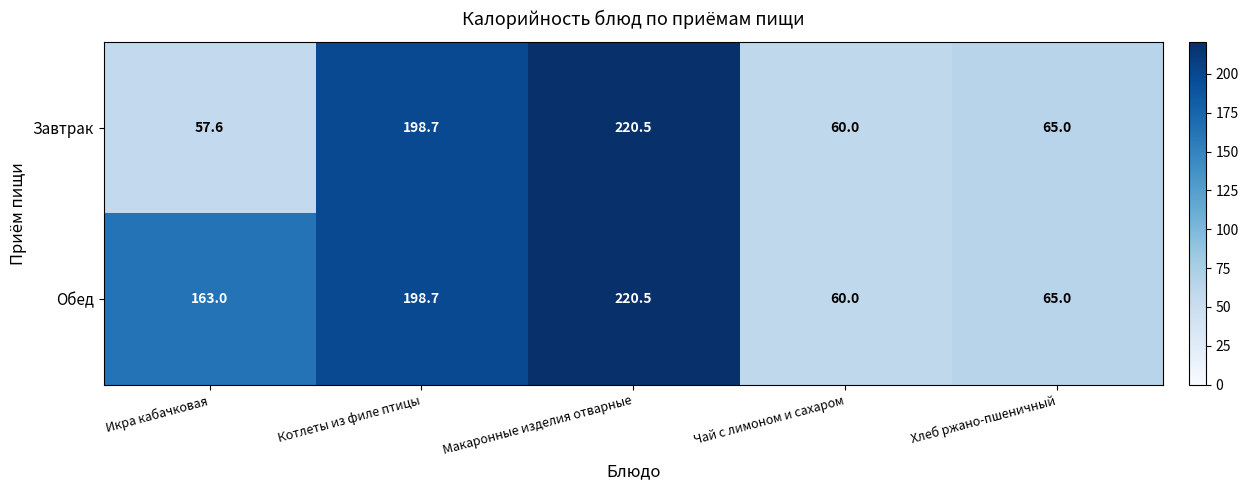

Which series has the largest range (max minus min)?

Завтрак